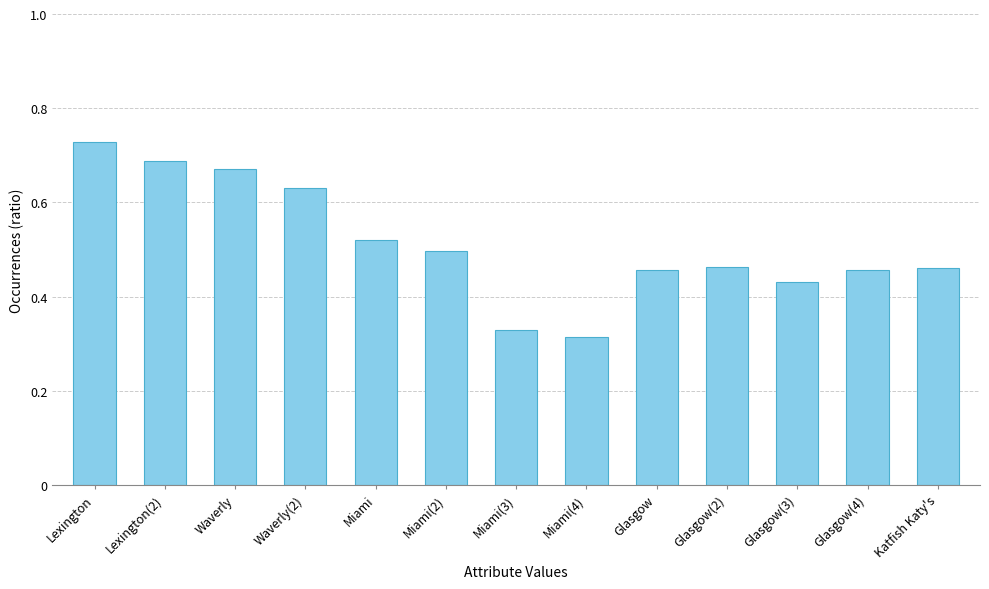

What is the sum of the values at Miami and Miami(4)?

0.8